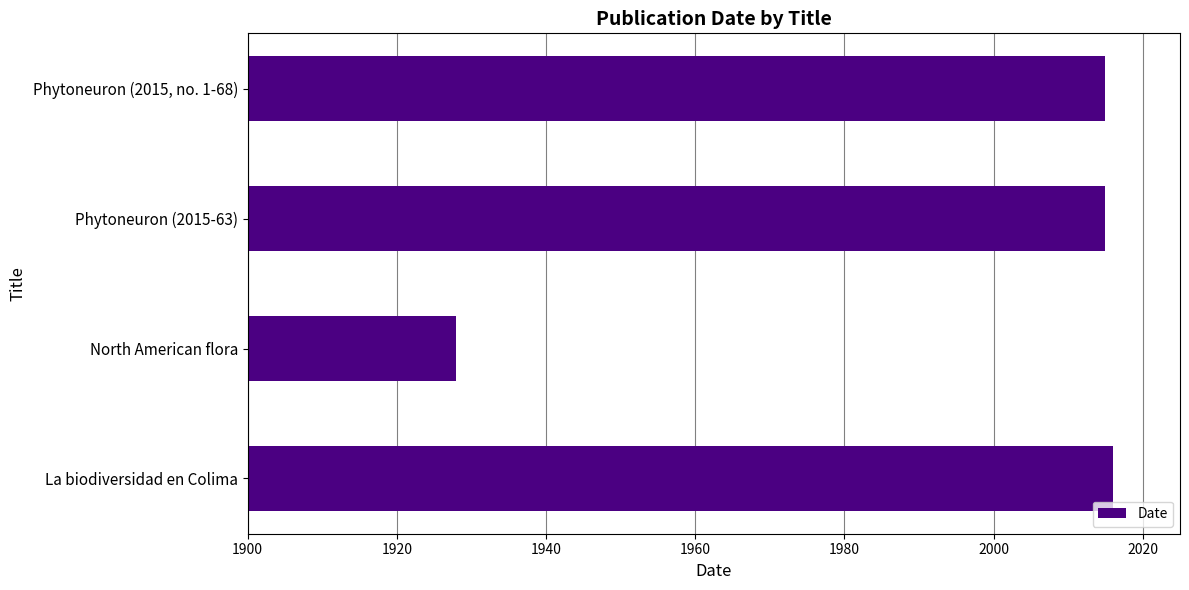

Count the number of data series in this chart.

1